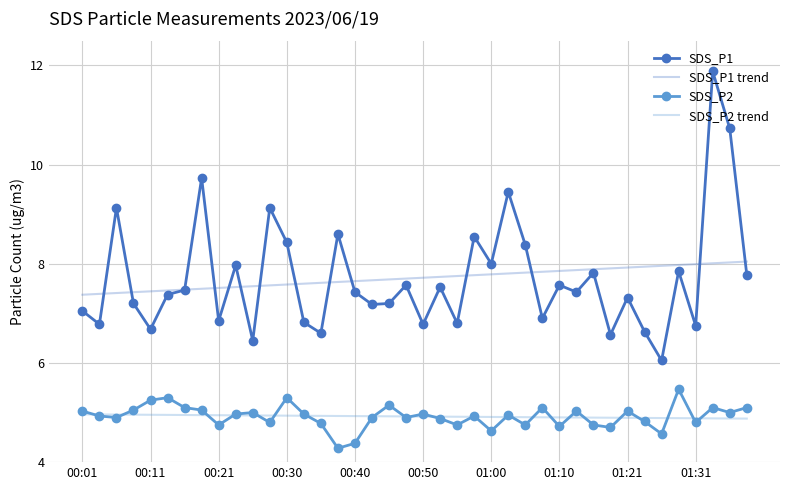

What is the minimum value shown in the chart?

4.3